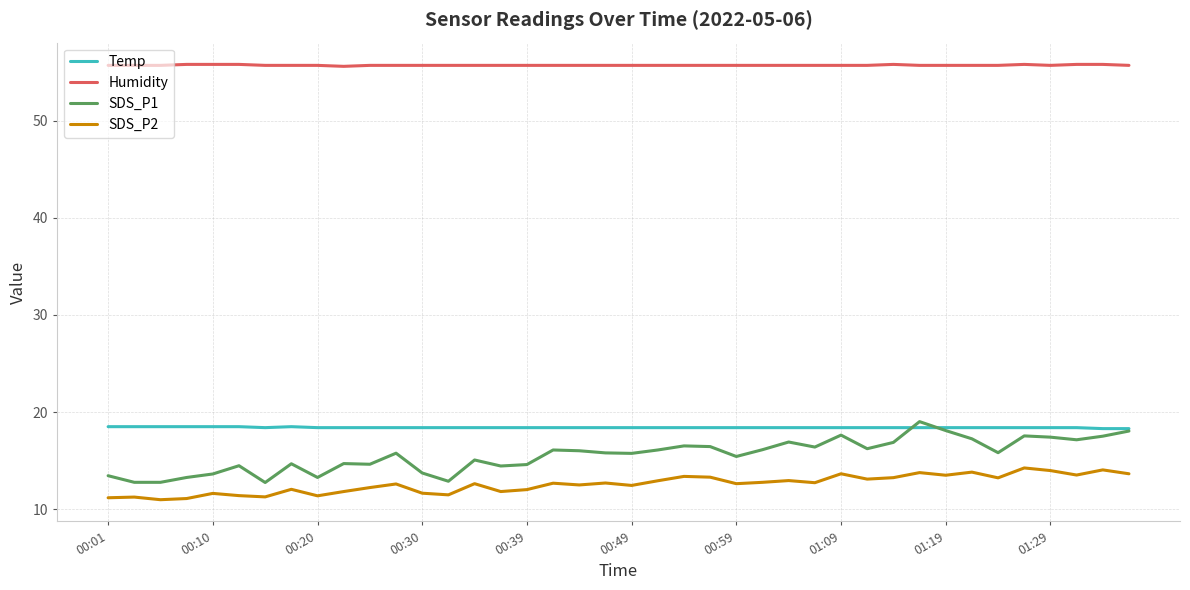

Which series has the largest total across all categories?

Humidity